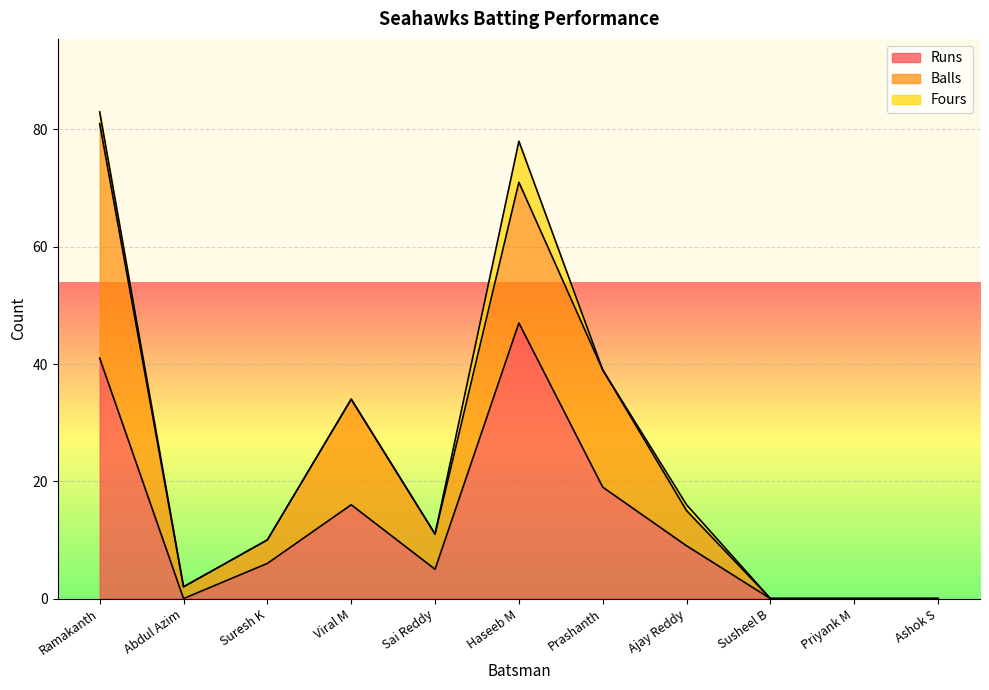

Where is Balls nearest to the value 20?

Prashanth